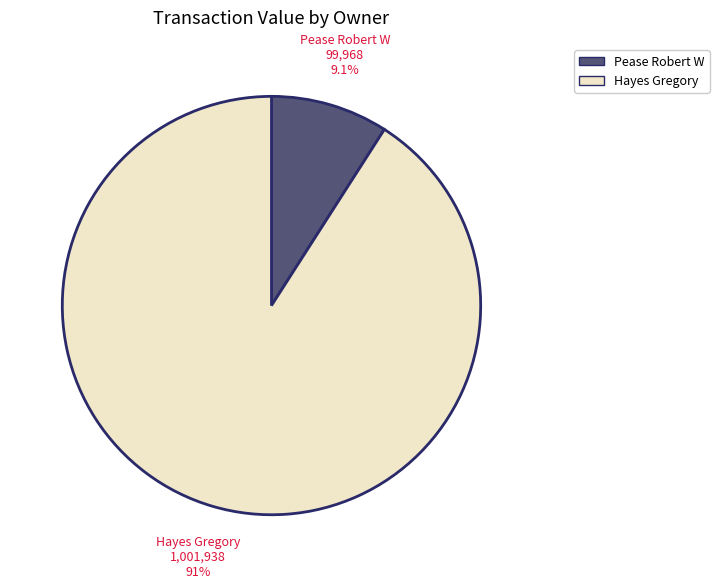

To the nearest percent, what is the difference between the Hayes Gregory and Pease Robert W slice percentages?

82%